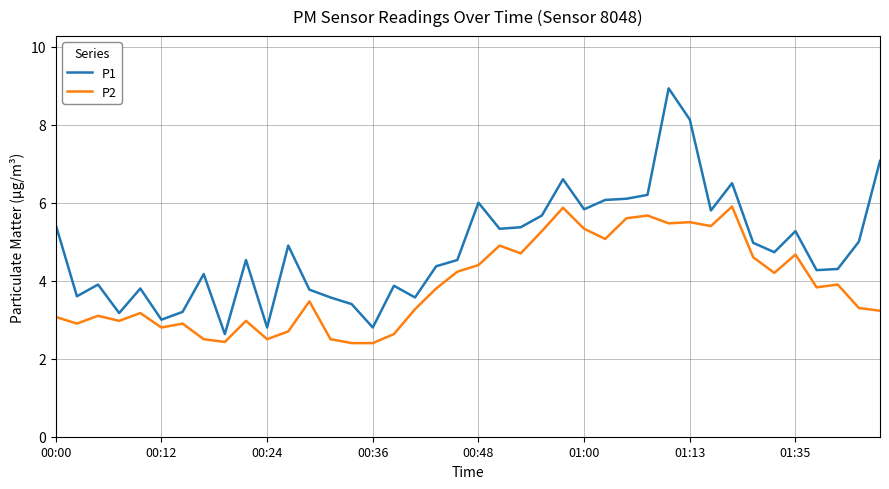

Which series has the widest spread of values?

P1